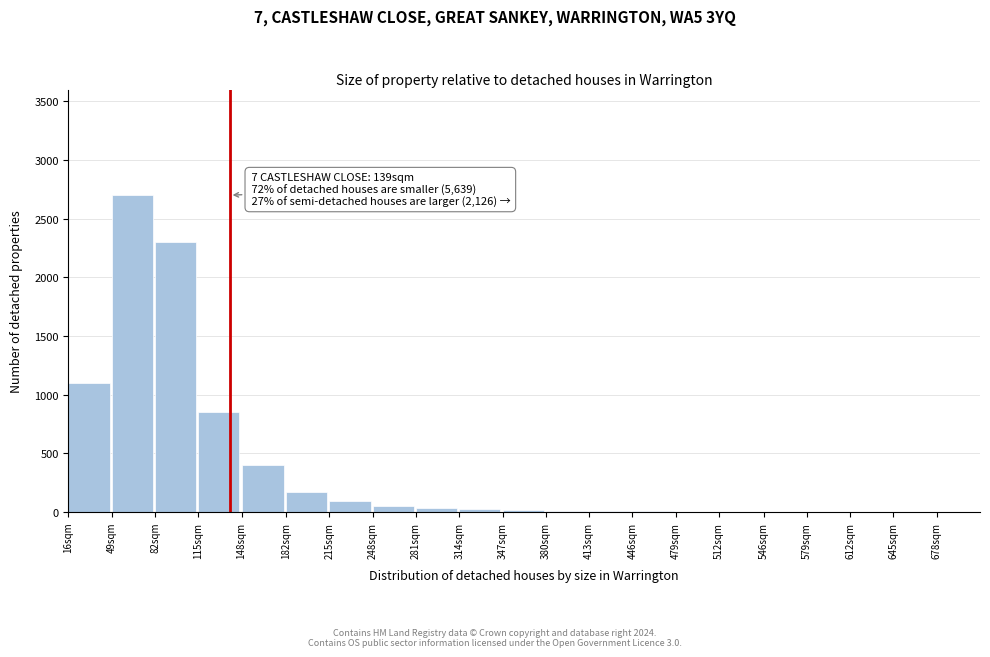

Which category has the highest value across all series?

49sqm